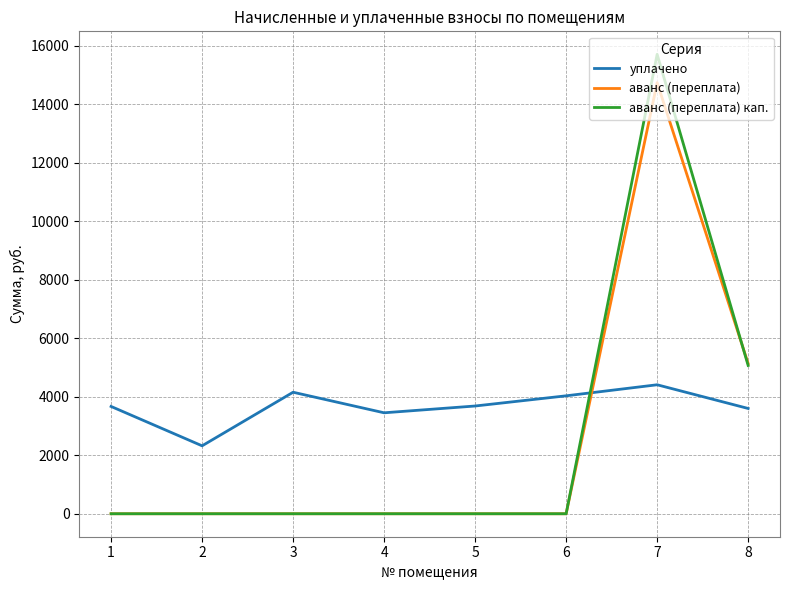

What is the sum of the уплачено values at 6 and 7?

8442.6